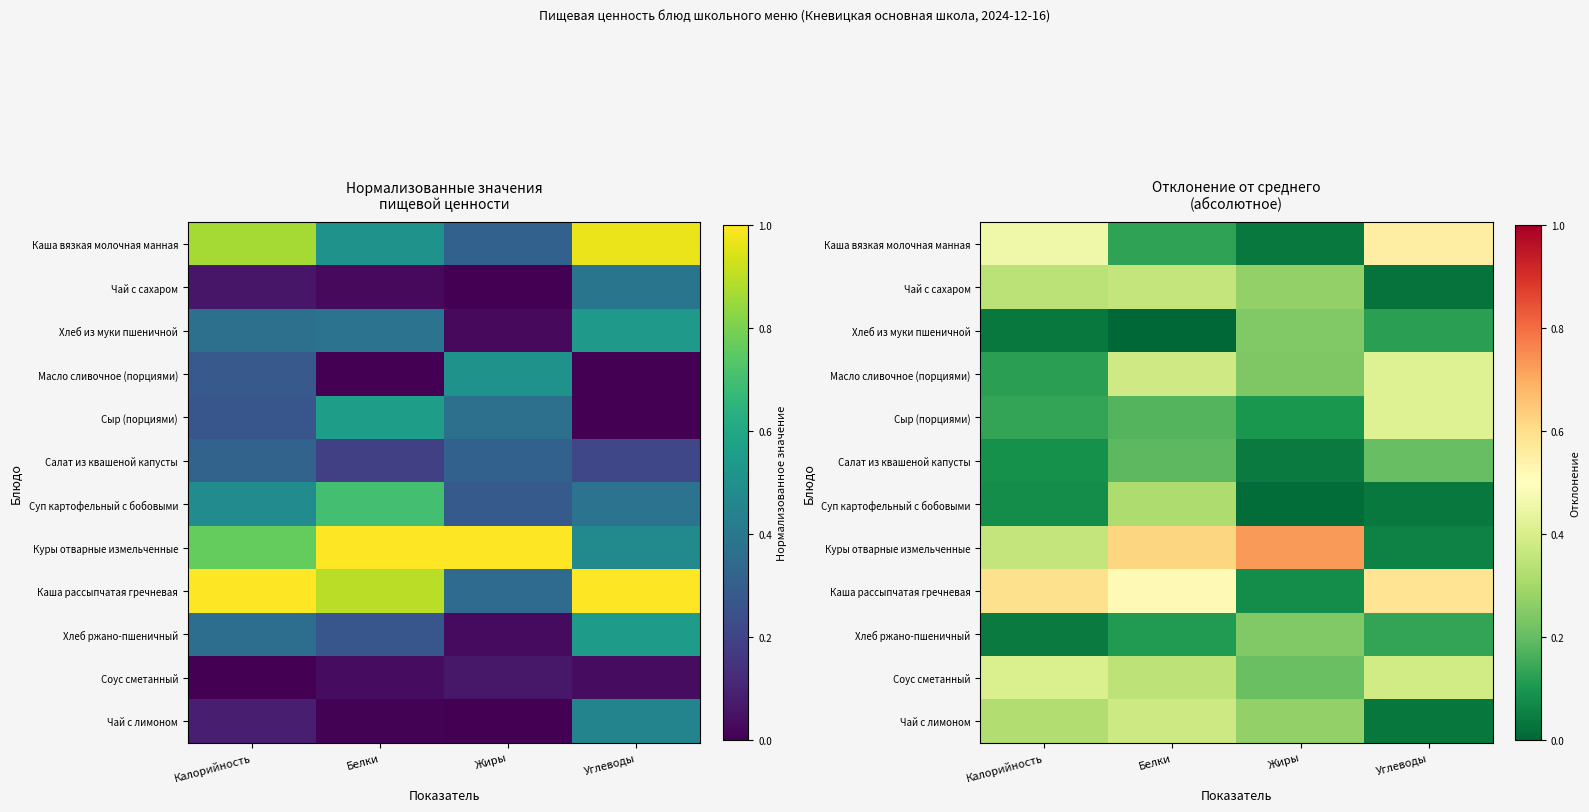

At Жиры, list the series in order from largest to smallest.

Куры отварные измельченные, Чай с сахаром, Чай с лимоном, Хлеб из муки пшеничной, Хлеб ржано-пшеничный, Масло сливочное (порциями), Соус сметанный, Сыр (порциями), Каша рассыпчатая гречневая, Салат из квашеной капусты, Каша вязкая молочная манная, Суп картофельный с бобовыми